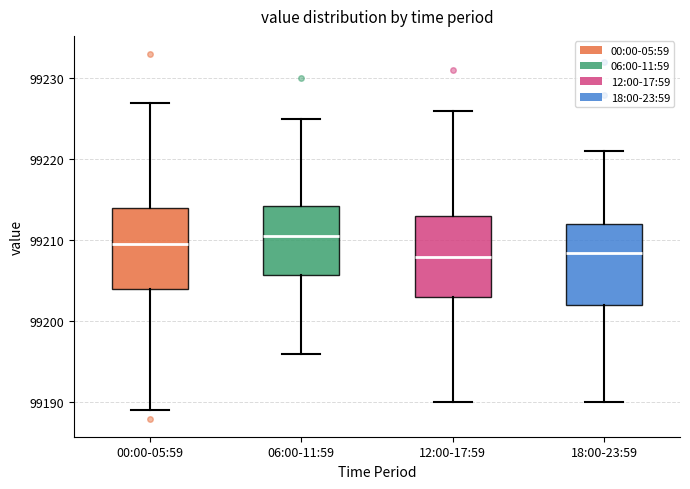

Reading left to right, read every box against the y-axis: the position of its median line, the range the box covers, and the ends of its whiskers. The values are not printed on the chart, so give them approximately, as read against the axis.

00:00-05:59: median 99210, box 99204 to 99214, whiskers 99189 to 99227
06:00-11:59: median 99211, box 99206 to 99214, whiskers 99196 to 99225
12:00-17:59: median 99208, box 99203 to 99213, whiskers 99190 to 99226
18:00-23:59: median 99209, box 99202 to 99212, whiskers 99190 to 99221